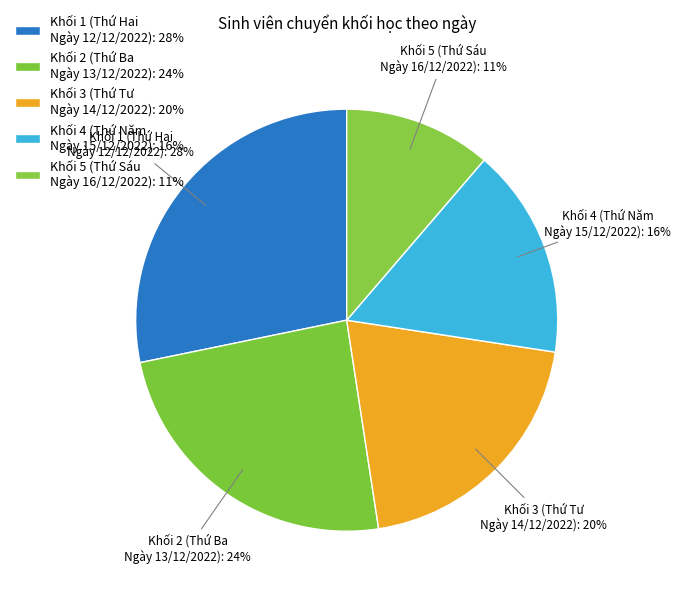

Does Khối 1 (Thứ Hai Ngày 12/12/2022) account for over 50% of the chart?

No